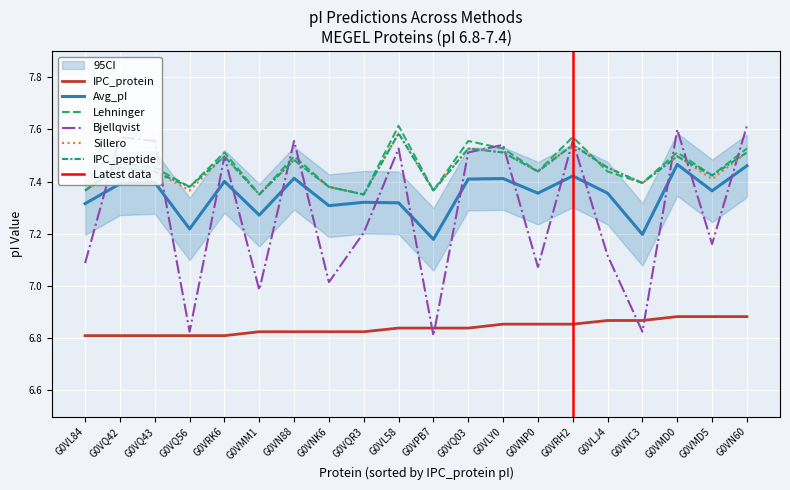

Reading right to left, what are all the values shown in this chart?

IPC_protein: G0VN60=6.9	G0VMD5=6.9	G0VMD0=6.9	G0VNC3=6.9	G0VLJ4=6.9	G0VRH2=6.9	G0VNP0=6.9	G0VLY0=6.9	G0VQ03=6.8	G0VPB7=6.8	G0VL58=6.8	G0VQR3=6.8	G0VNK6=6.8	G0VN88=6.8	G0VMM1=6.8	G0VRK6=6.8	G0VQ56=6.8	G0VQ43=6.8	G0VQ42=6.8	G0VL84=6.8
Avg_pI: G0VN60=7.5	G0VMD5=7.4	G0VMD0=7.5	G0VNC3=7.2	G0VLJ4=7.4	G0VRH2=7.4	G0VNP0=7.4	G0VLY0=7.4	G0VQ03=7.4	G0VPB7=7.2	G0VL58=7.3	G0VQR3=7.3	G0VNK6=7.3	G0VN88=7.4	G0VMM1=7.3	G0VRK6=7.4	G0VQ56=7.2	G0VQ43=7.4	G0VQ42=7.4	G0VL84=7.3
Lehninger: G0VN60=7.5	G0VMD5=7.4	G0VMD0=7.5	G0VNC3=7.4	G0VLJ4=7.4	G0VRH2=7.6	G0VNP0=7.4	G0VLY0=7.5	G0VQ03=7.6	G0VPB7=7.4	G0VL58=7.6	G0VQR3=7.4	G0VNK6=7.4	G0VN88=7.5	G0VMM1=7.4	G0VRK6=7.5	G0VQ56=7.4	G0VQ43=7.5	G0VQ42=7.5	G0VL84=7.4
Bjellqvist: G0VN60=7.6	G0VMD5=7.2	G0VMD0=7.6	G0VNC3=6.8	G0VLJ4=7.1	G0VRH2=7.6	G0VNP0=7.1	G0VLY0=7.5	G0VQ03=7.5	G0VPB7=6.8	G0VL58=7.5	G0VQR3=7.2	G0VNK6=7.0	G0VN88=7.6	G0VMM1=7.0	G0VRK6=7.5	G0VQ56=6.8	G0VQ43=7.6	G0VQ42=7.6	G0VL84=7.1
Sillero: G0VN60=7.5	G0VMD5=7.4	G0VMD0=7.5	G0VNC3=7.4	G0VLJ4=7.5	G0VRH2=7.5	G0VNP0=7.4	G0VLY0=7.5	G0VQ03=7.5	G0VPB7=7.4	G0VL58=7.6	G0VQR3=7.4	G0VNK6=7.4	G0VN88=7.5	G0VMM1=7.4	G0VRK6=7.5	G0VQ56=7.4	G0VQ43=7.4	G0VQ42=7.5	G0VL84=7.4
IPC_peptide: G0VN60=7.5	G0VMD5=7.4	G0VMD0=7.5	G0VNC3=7.4	G0VLJ4=7.5	G0VRH2=7.5	G0VNP0=7.4	G0VLY0=7.5	G0VQ03=7.5	G0VPB7=7.4	G0VL58=7.6	G0VQR3=7.4	G0VNK6=7.4	G0VN88=7.5	G0VMM1=7.4	G0VRK6=7.5	G0VQ56=7.4	G0VQ43=7.4	G0VQ42=7.5	G0VL84=7.4